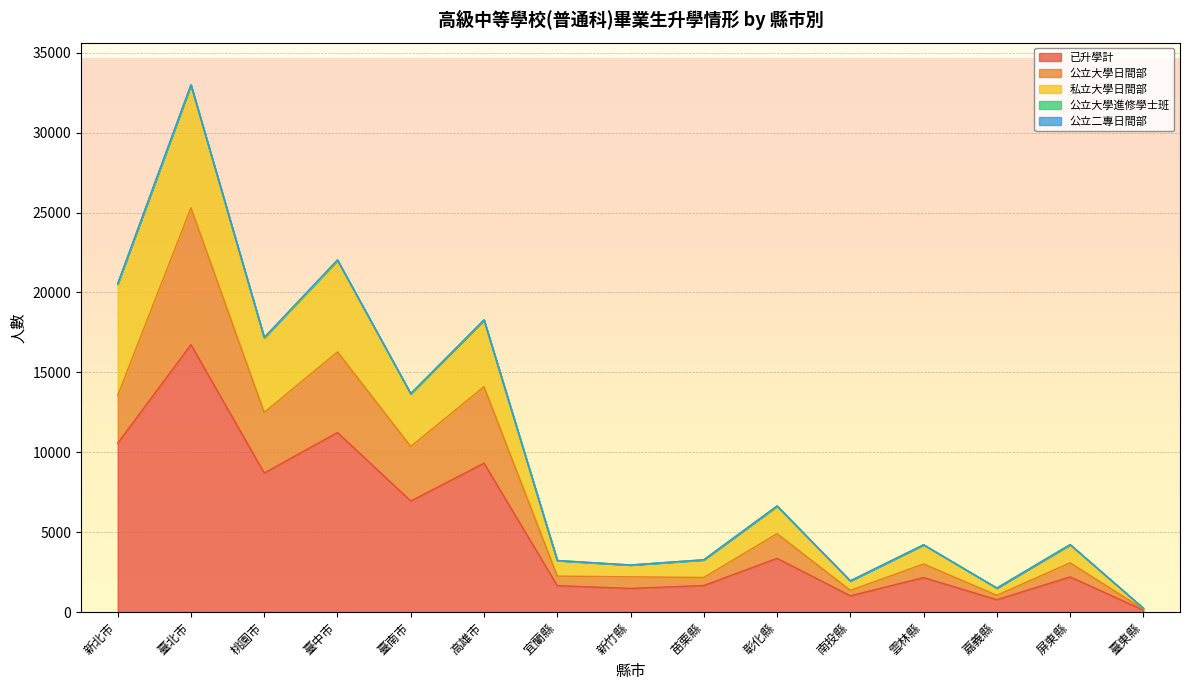

How many times do 公立二專日間部 and 公立大學進修學士班 cross each other?

2